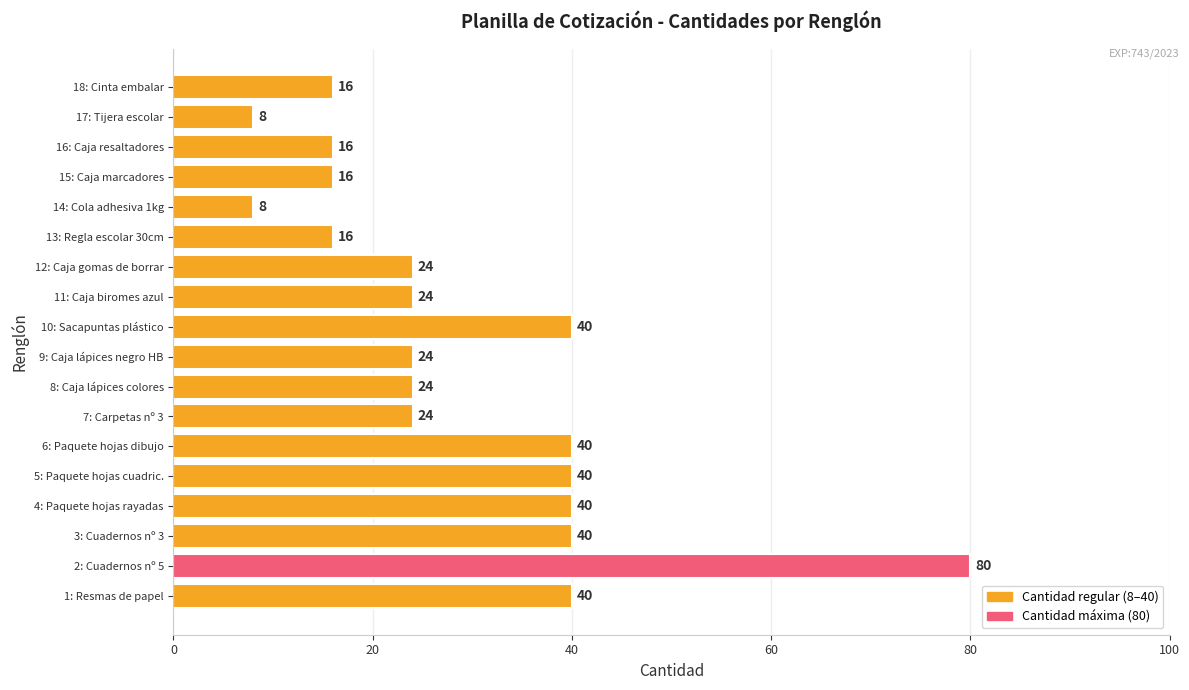

Is it true that the value at 13: Regla escolar 30cm is 27?

False